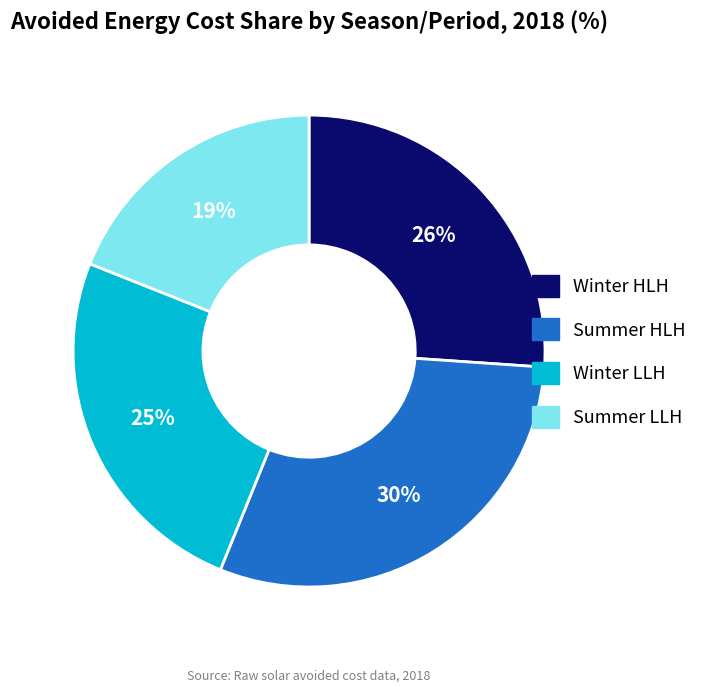

Is the sum of Winter HLH and Summer LLH greater than half?

No